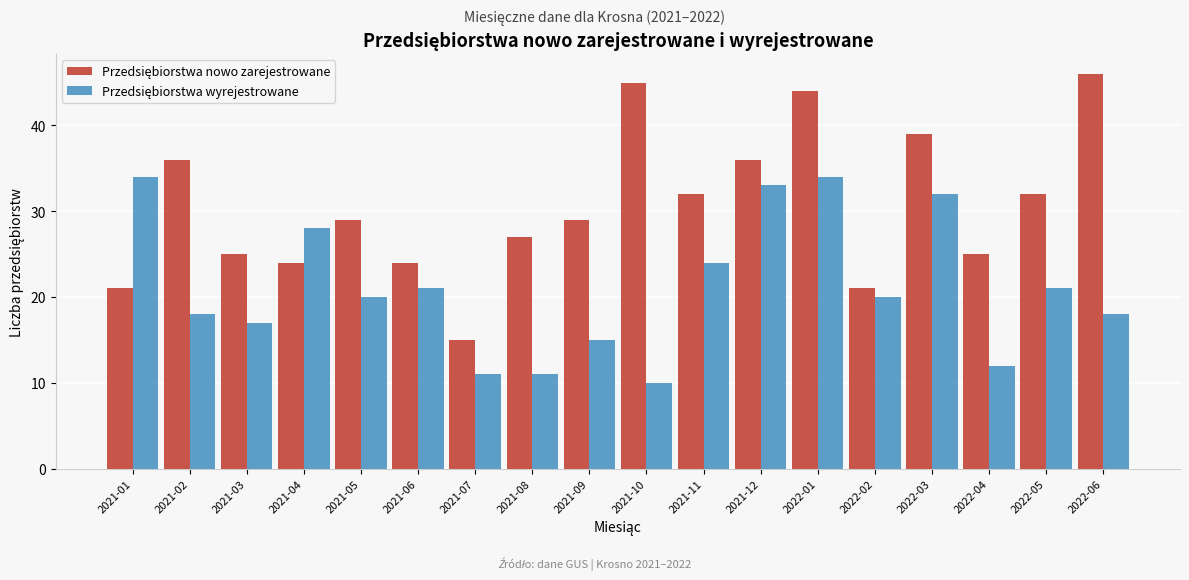

What is the smallest value displayed?

10